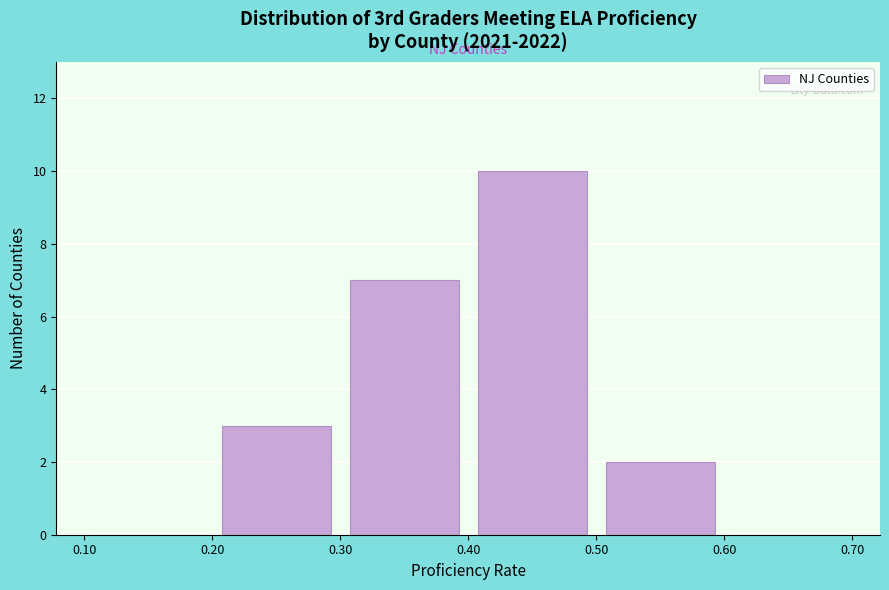

Reading left to right, list every bar in this chart as the range it spans on the x-axis followed by its height. The values are not printed on the chart, so give them approximately, as read against the axis.

0.10 to 0.20: 0
0.20 to 0.30: 3
0.30 to 0.40: 7
0.40 to 0.50: 10
0.50 to 0.60: 2
0.60 to 0.70: 0